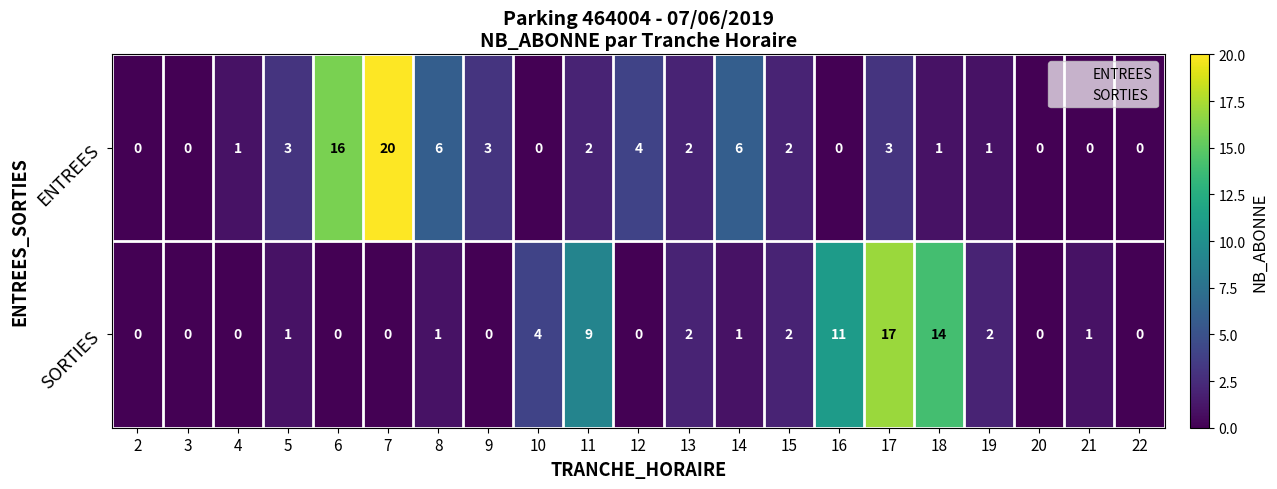

At which label does ENTREES first exceed 2?

5